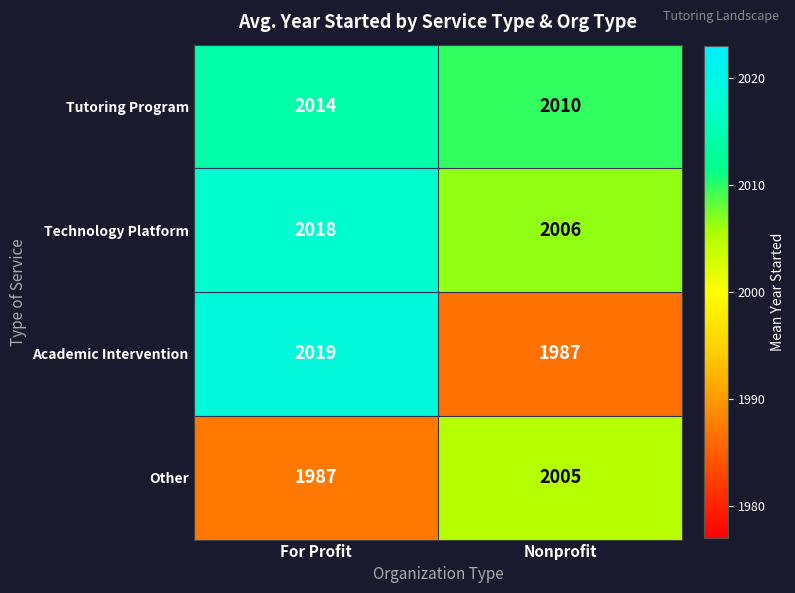

How many categories are shown in the chart?

2